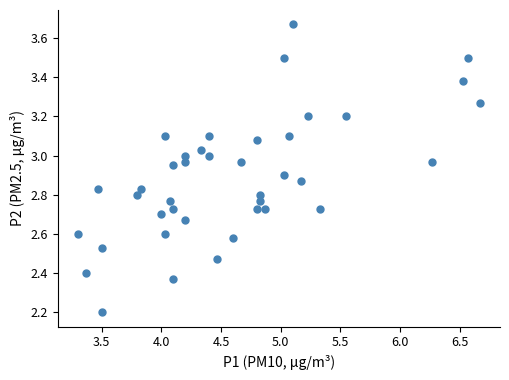

What Y value in the scatter plot is closest to 2?

2.2